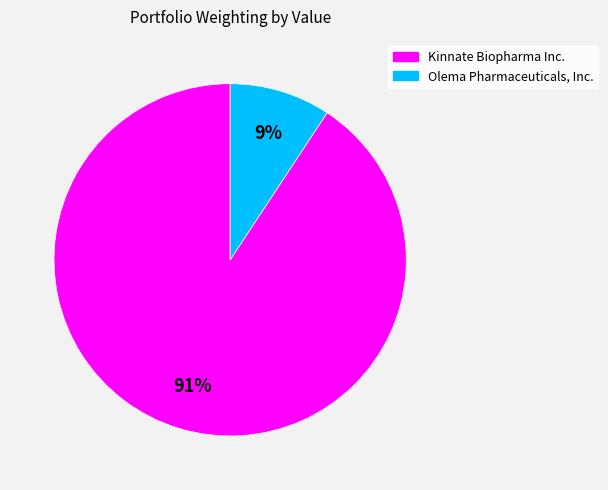

Is the sum of Kinnate Biopharma Inc. and Olema Pharmaceuticals, Inc. greater than half?

Yes